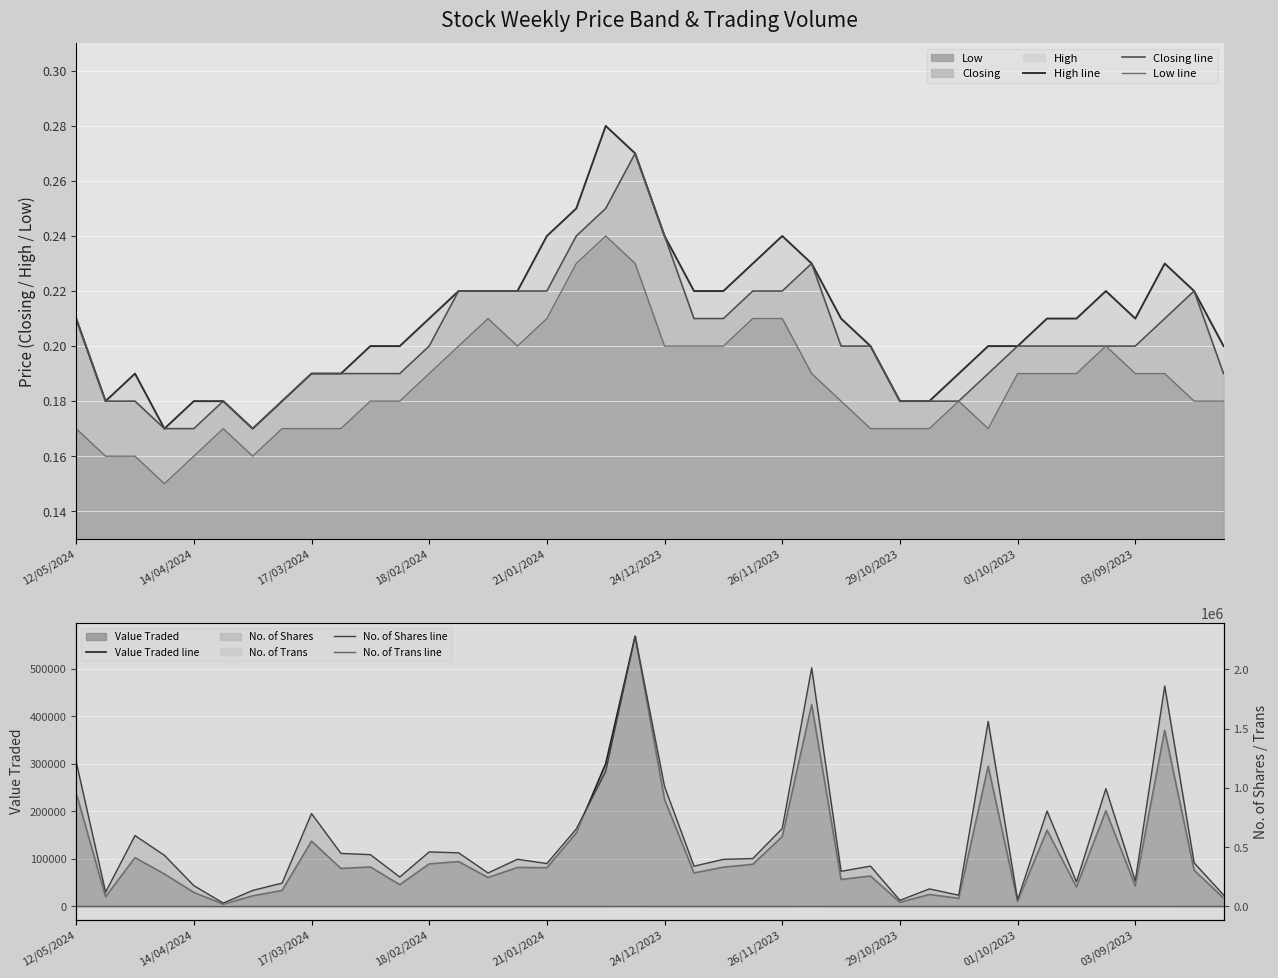

True or false: Closing line and High line cross at least once.

False